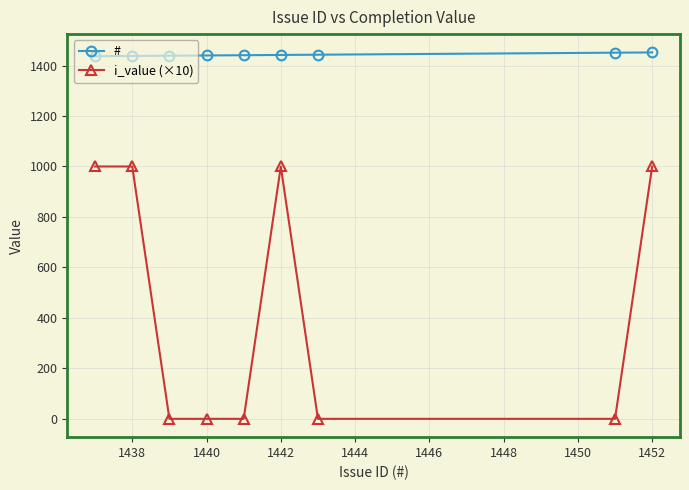

What is the highest value of the # series?

1452